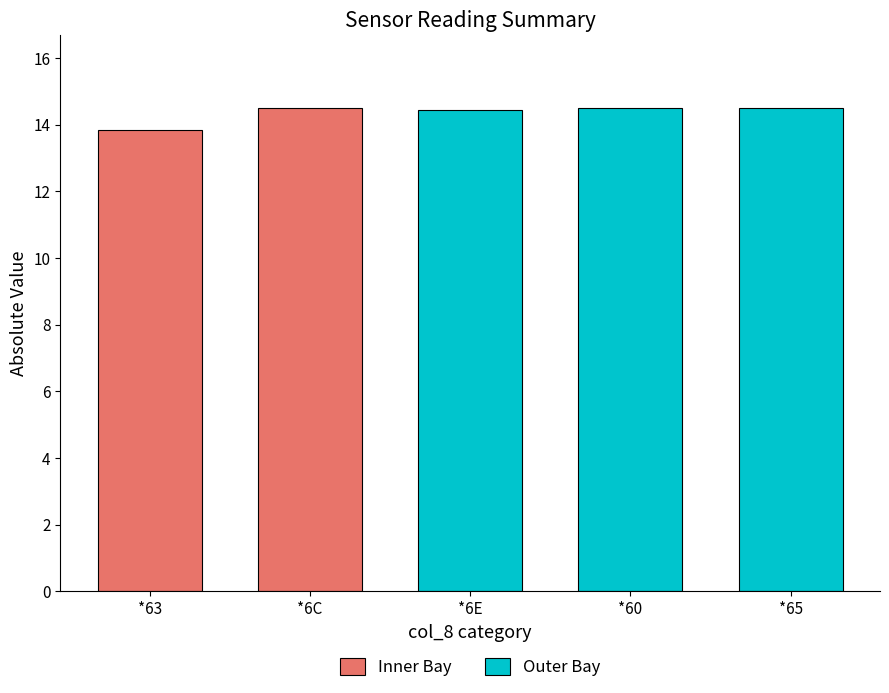

What is the label of the 3rd bar from the left?

*65